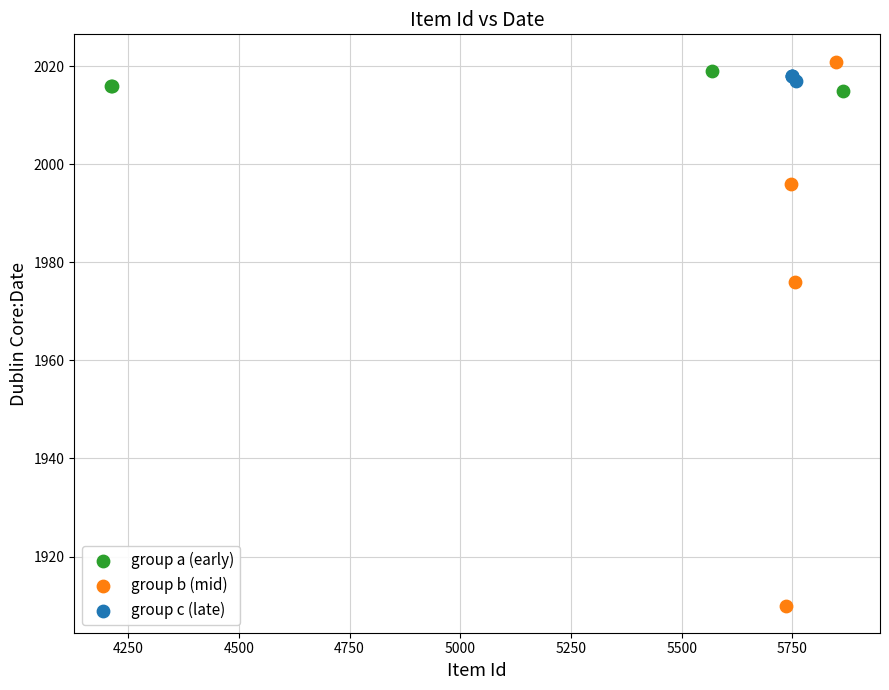

Which series has the widest spread of Y values?

group b (mid)